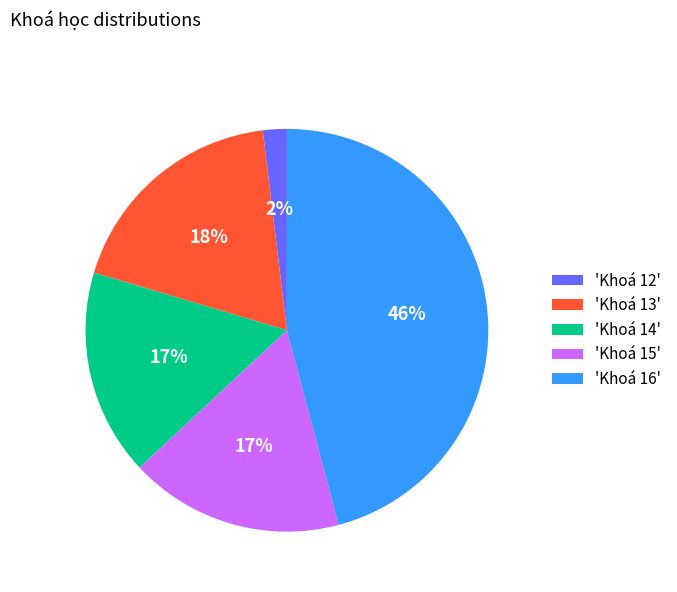

What percentage is the 'Khoá 16' slice, to the nearest percent?

46%